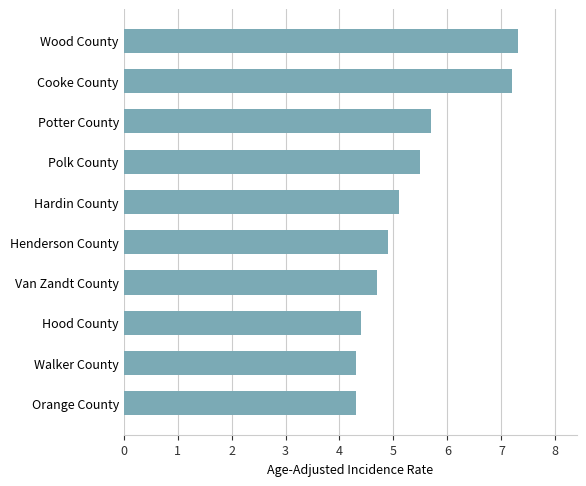

What is the maximum value shown in the chart?

7.3